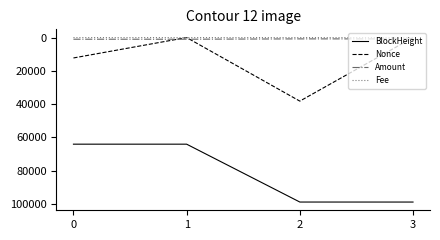

True or false: Nonce has more than 2 interior local peaks.

False